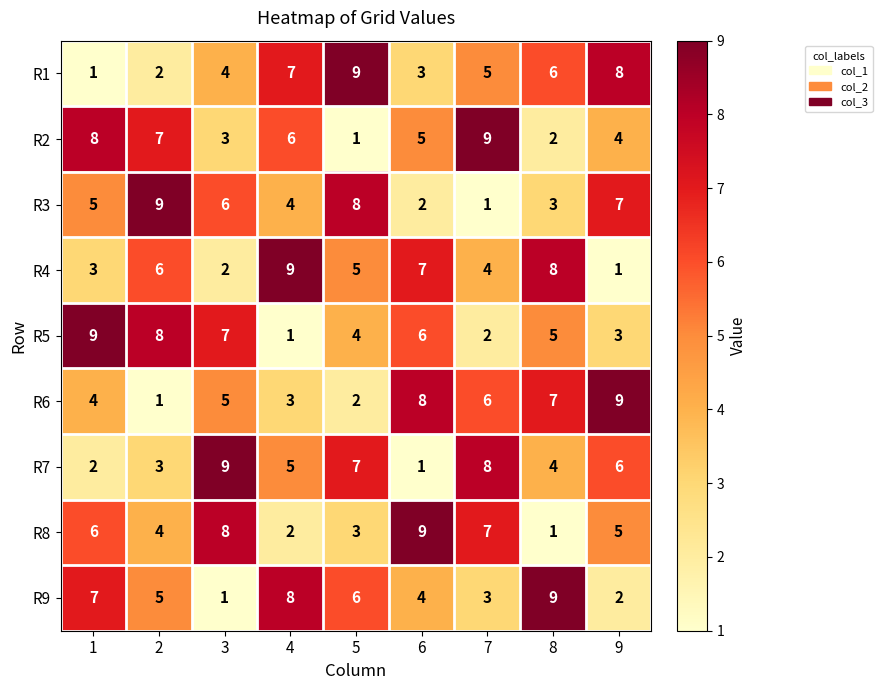

Where is R8 nearest to the value 5?

9